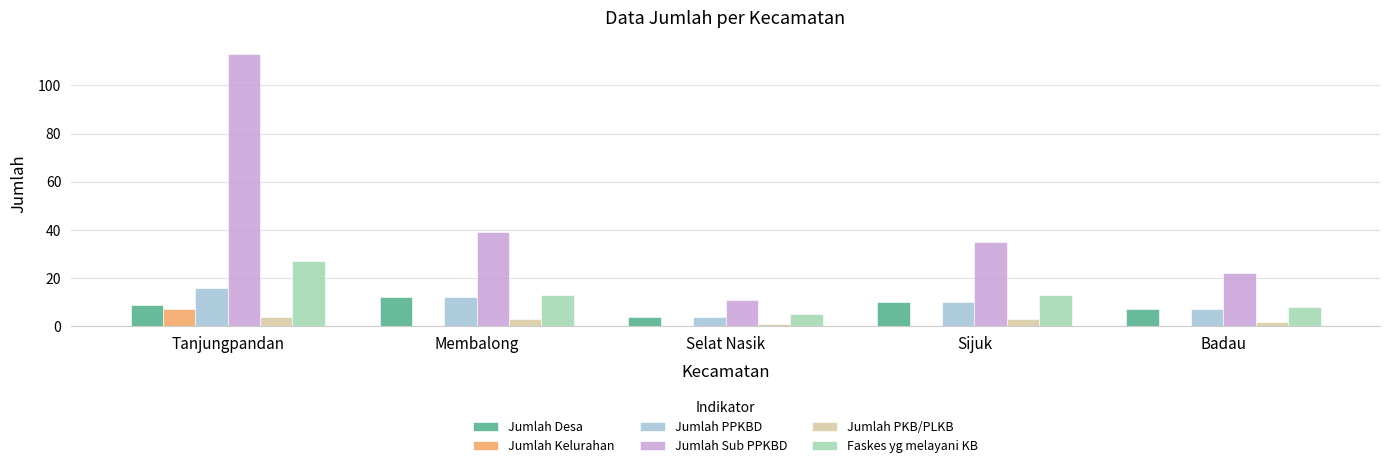

Reading left to right, transcribe all the data shown in this chart.

Jumlah Desa: Tanjungpandan=9	Membalong=12	Selat Nasik=4	Sijuk=10	Badau=7
Jumlah Kelurahan: Tanjungpandan=7	Membalong=0	Selat Nasik=0	Sijuk=0	Badau=0
Jumlah PPKBD: Tanjungpandan=16	Membalong=12	Selat Nasik=4	Sijuk=10	Badau=7
Jumlah Sub PPKBD: Tanjungpandan=113	Membalong=39	Selat Nasik=11	Sijuk=35	Badau=22
Jumlah PKB/PLKB: Tanjungpandan=4	Membalong=3	Selat Nasik=1	Sijuk=3	Badau=2
Faskes yg melayani KB: Tanjungpandan=27	Membalong=13	Selat Nasik=5	Sijuk=13	Badau=8